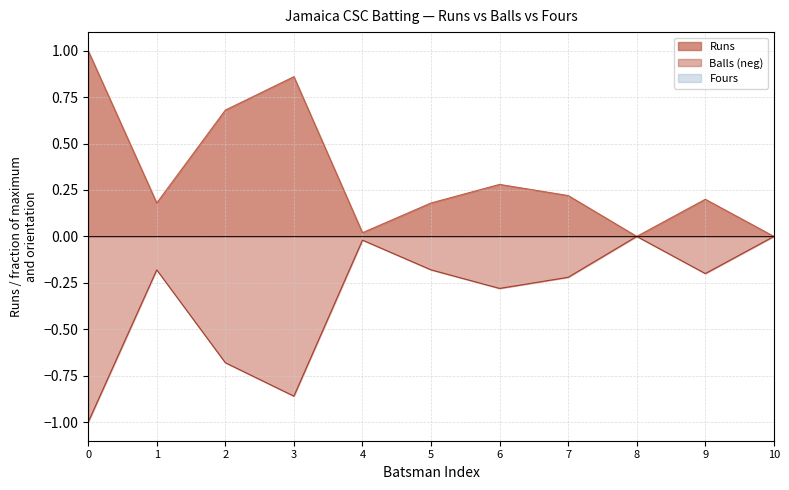

What is the greatest value displayed?

1.0